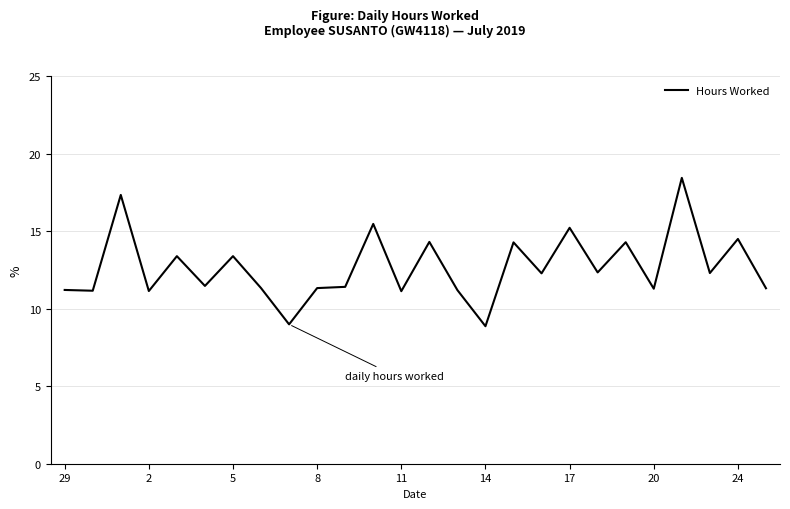

What is the maximum value shown in the chart?

18.4